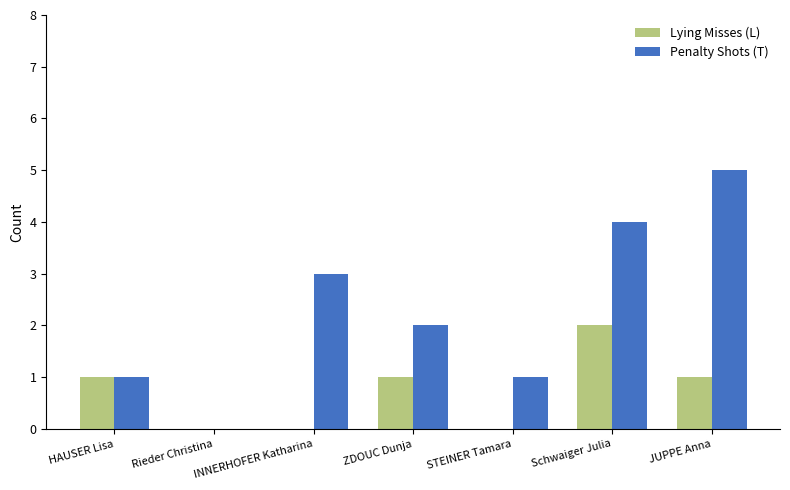

What is the spread (max minus min) of values at ZDOUC Dunja?

1